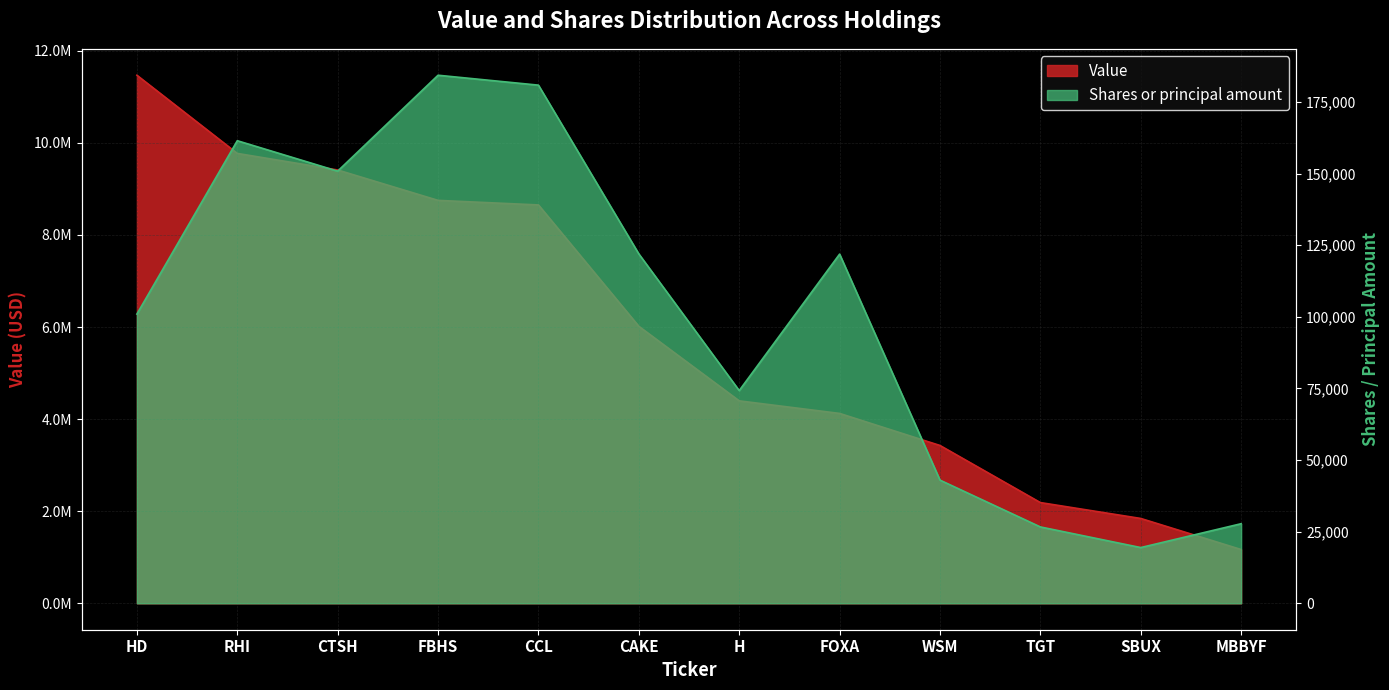

At which label does Value first exceed 6016000?

HD